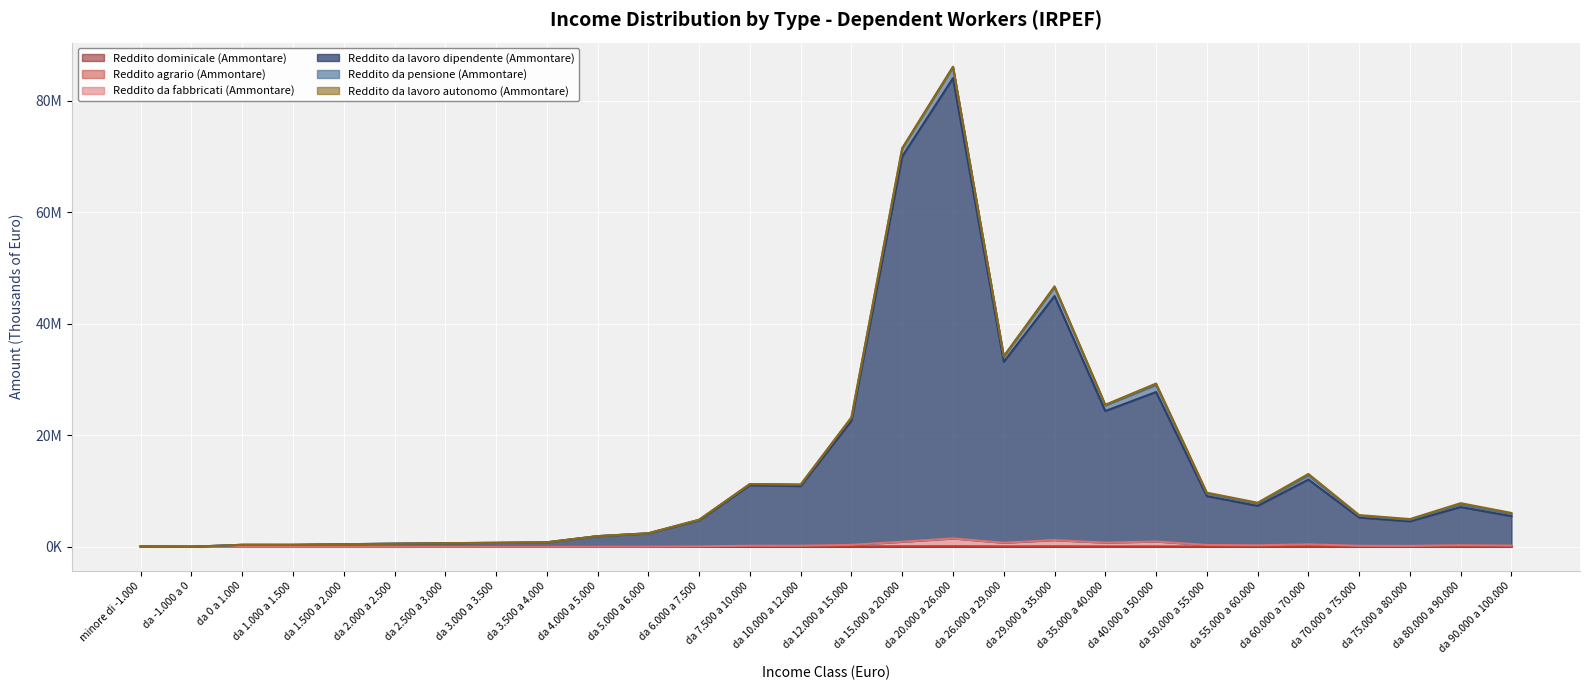

True or false: Reddito agrario (Ammontare) and Reddito da lavoro dipendente (Ammontare) cross at least once.

False